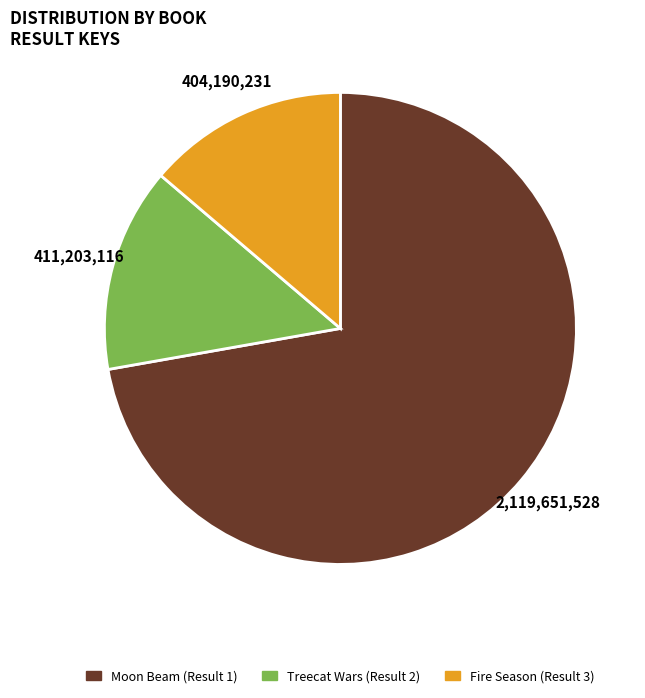

How many slices are in this pie chart?

3